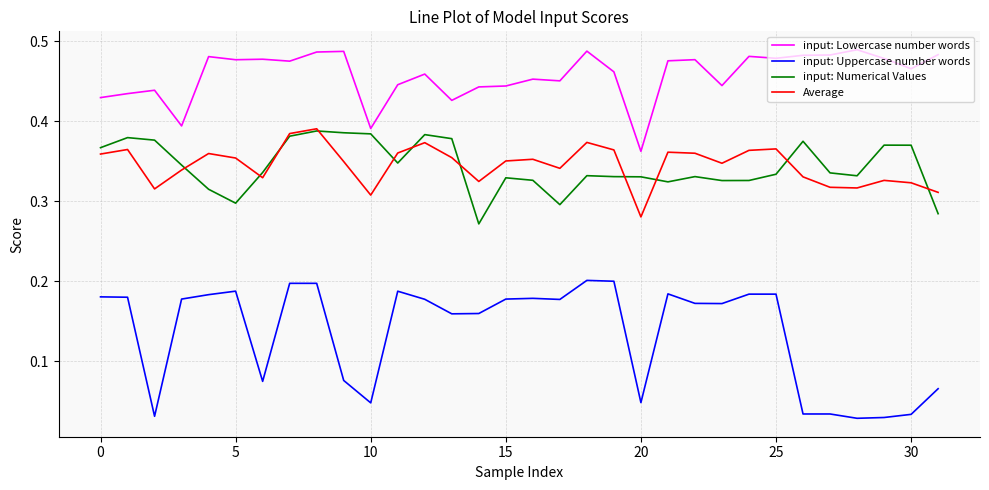

Which series has the widest spread of values?

input: Uppercase number words